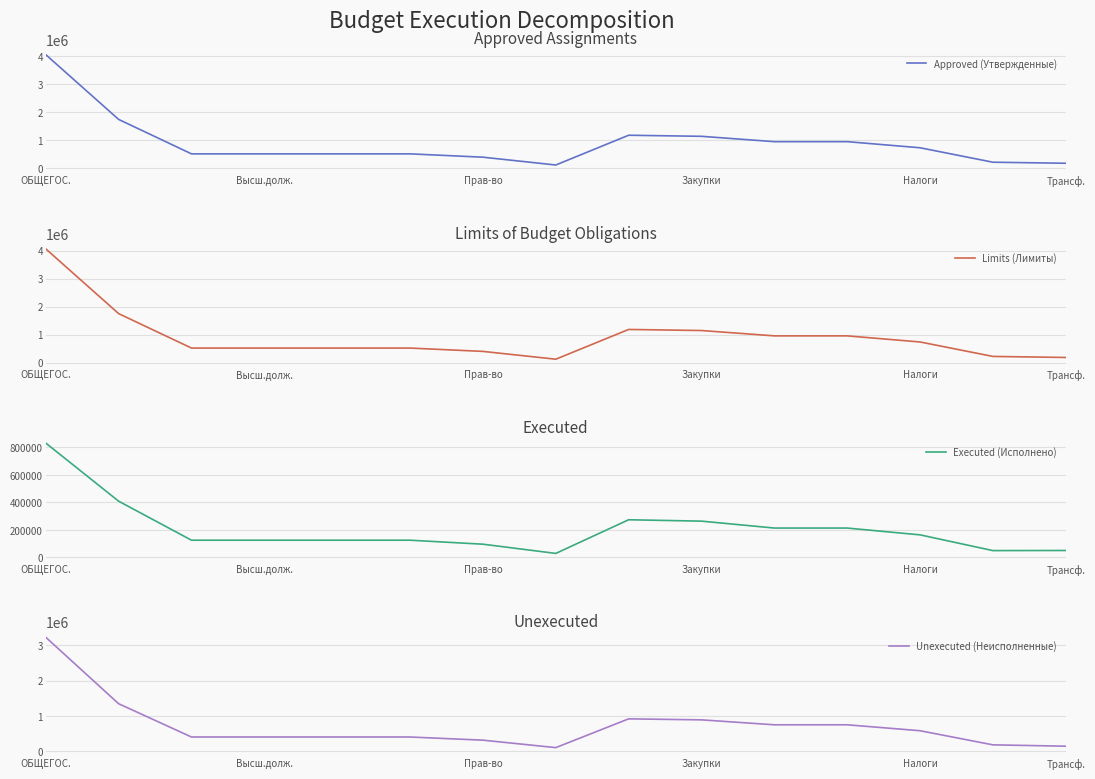

What value does the Approved (Утвержденные) series have at ОБЩЕГОС.?

4061891.7